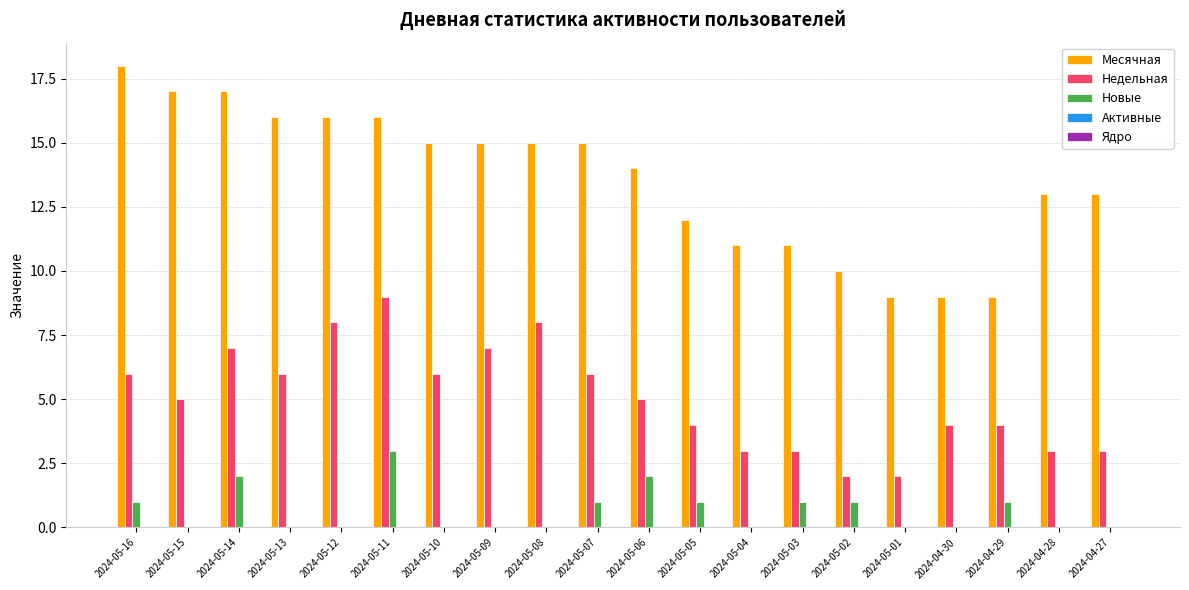

What is the total value across all series at 2024-04-28?

16